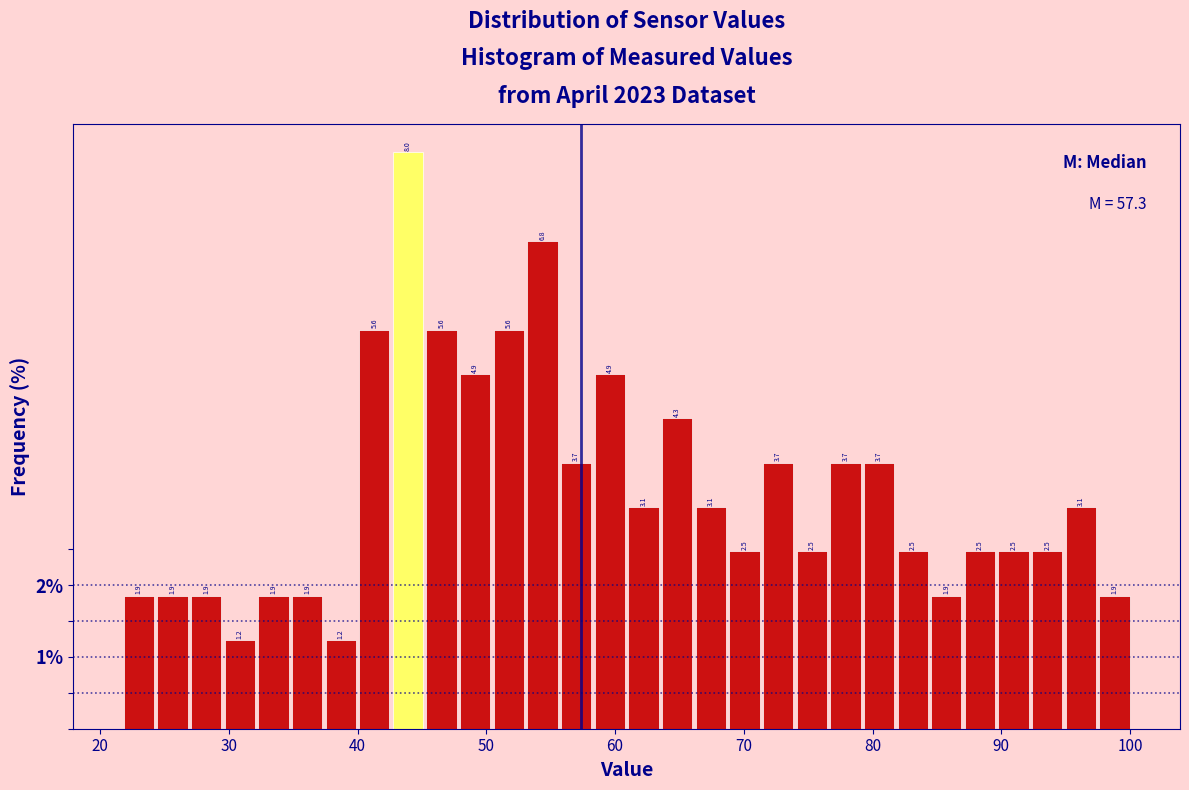

Read against the x-axis, roughly where is the centre of the tallest bar?

44